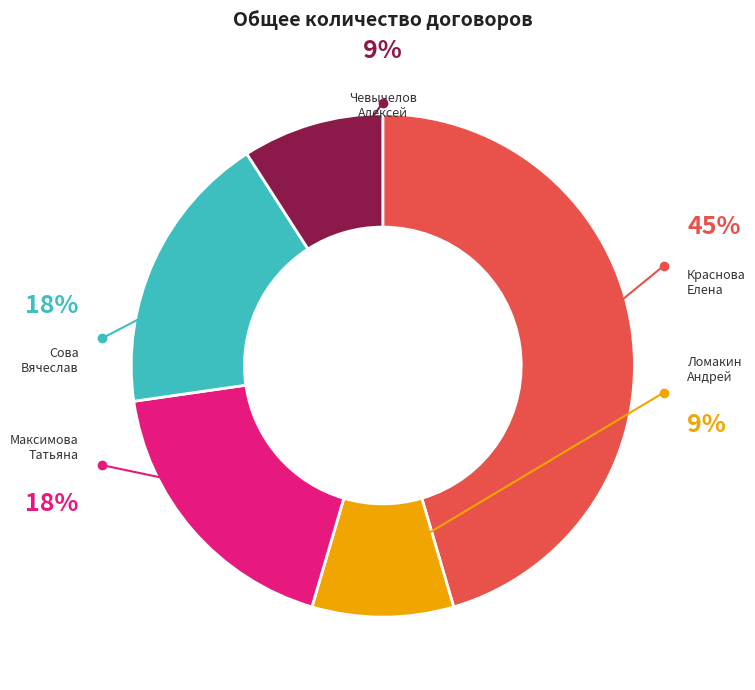

How many slices are in this pie chart?

5